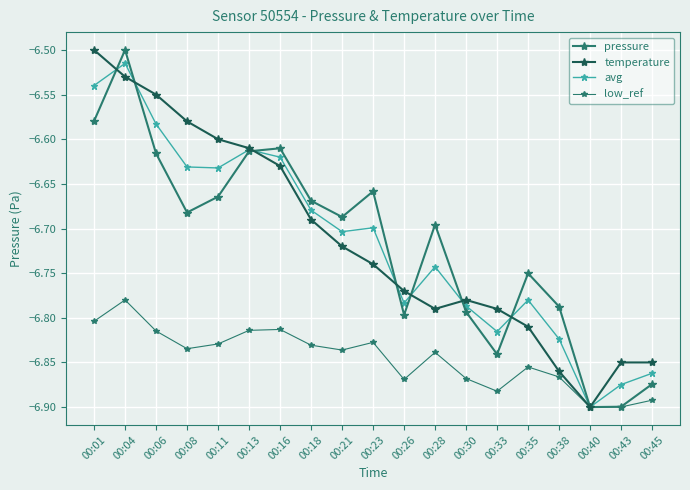

Rank the series at 00:40 from highest to lowest value.

pressure, temperature, avg, low_ref